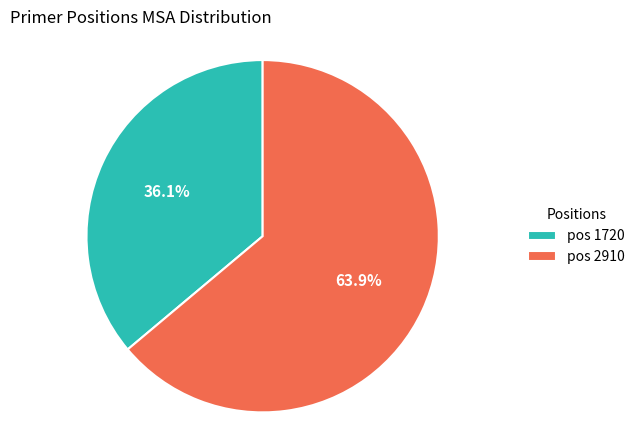

How many segments does this pie chart have?

2